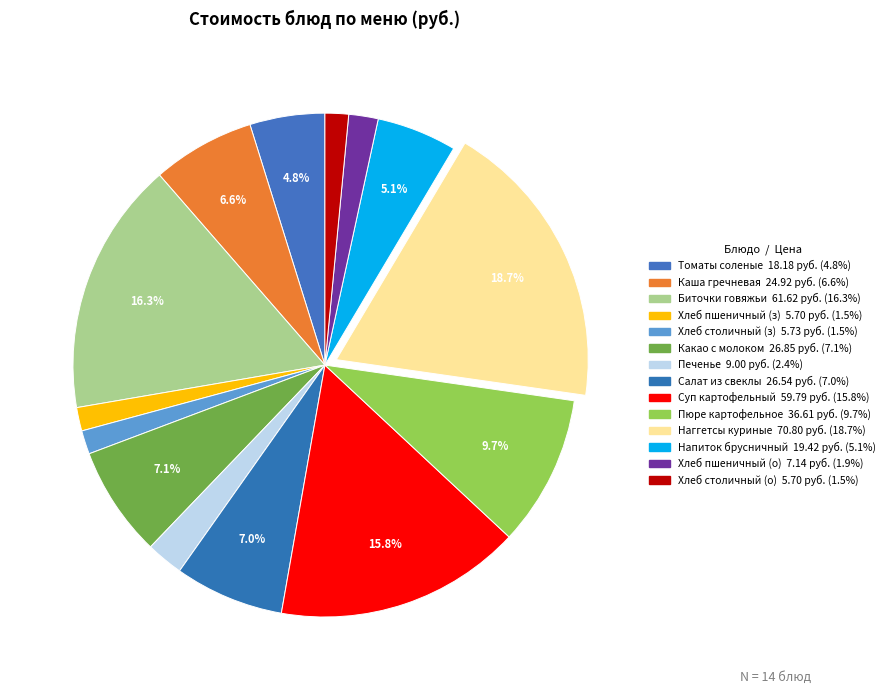

How many slices are in this pie chart?

14